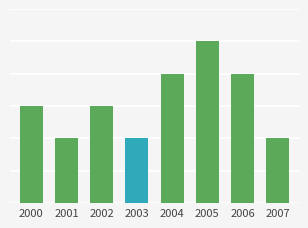

Approximately how many times larger is the value at 2005 compared to 2007?

2.5